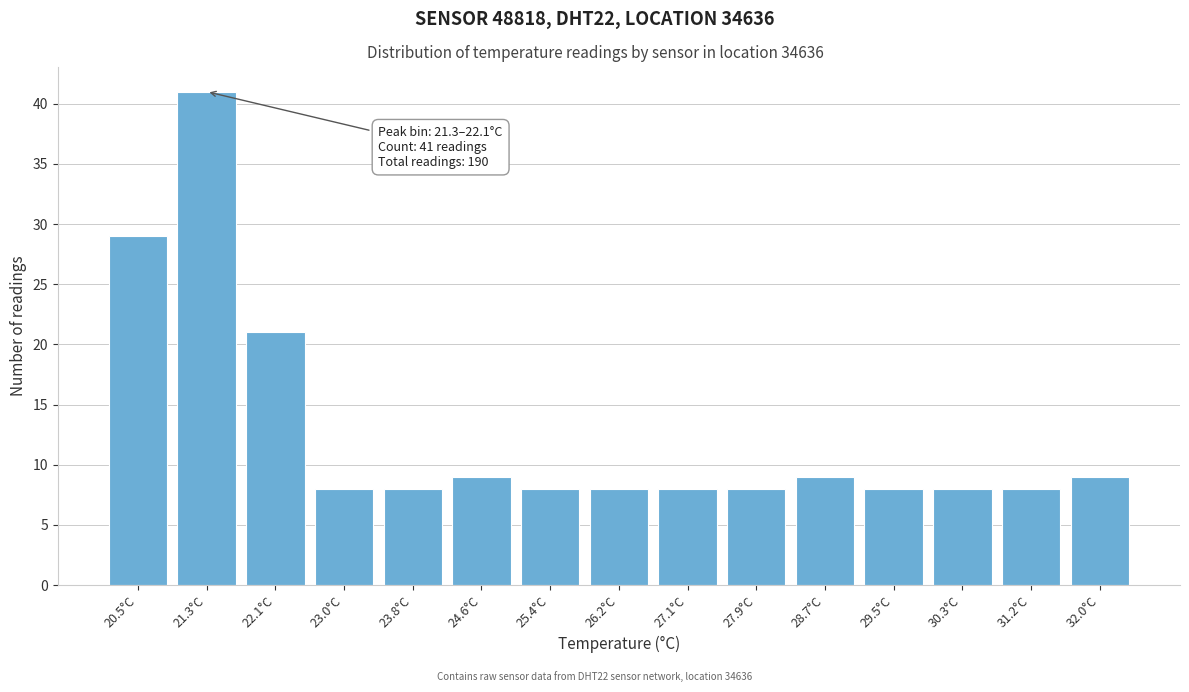

Reading left to right, extract all data points from this chart.

20.5°C=29	21.3°C=41	22.1°C=21	23.0°C=8	23.8°C=8	24.6°C=9	25.4°C=8	26.2°C=8	27.1°C=8	27.9°C=8	28.7°C=9	29.5°C=8	30.3°C=8	31.2°C=8	32.0°C=9